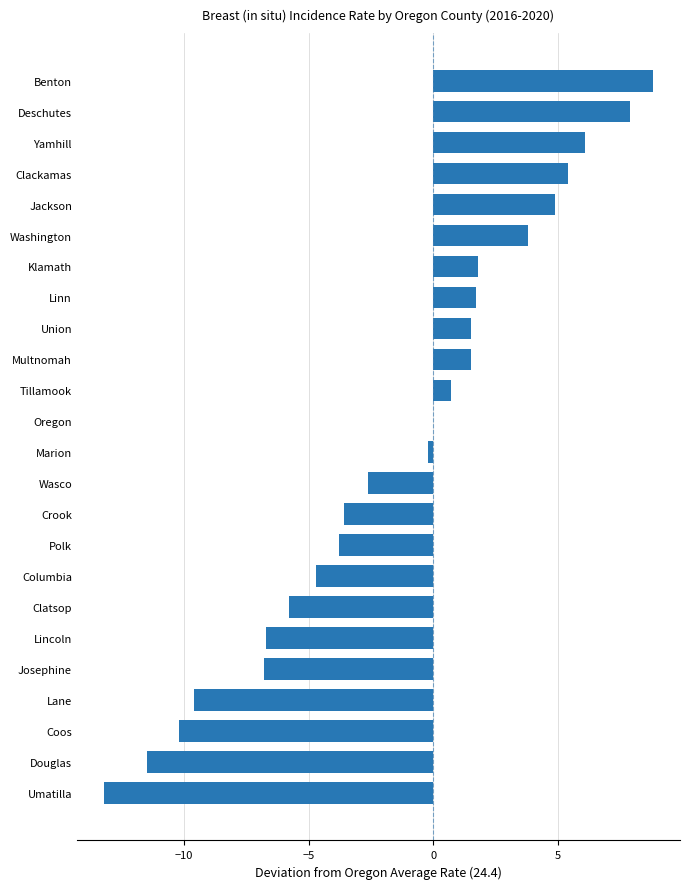

At which label is the value closest to -2?

Wasco